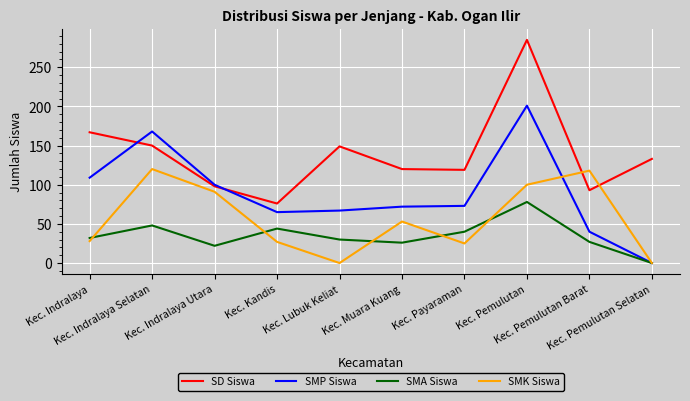

At which category is the sum across all series the highest?

Kec. Pemulutan